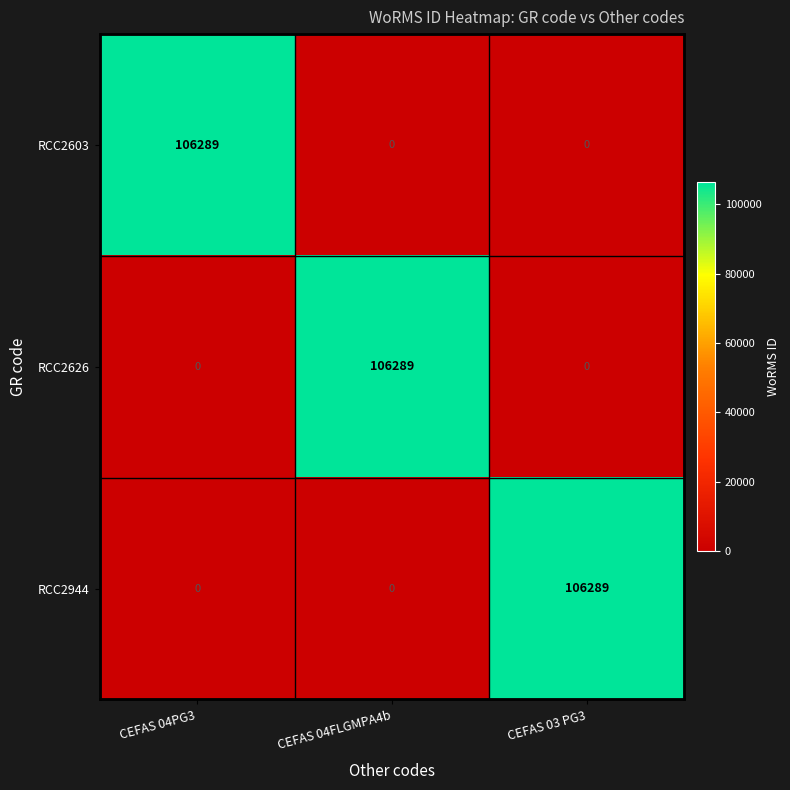

Reading right to left, list all the values displayed in this chart.

RCC2603: CEFAS 03 PG3=0	CEFAS 04FLGMPA4b=0	CEFAS 04PG3=106289
RCC2626: CEFAS 03 PG3=0	CEFAS 04FLGMPA4b=106289	CEFAS 04PG3=0
RCC2944: CEFAS 03 PG3=106289	CEFAS 04FLGMPA4b=0	CEFAS 04PG3=0